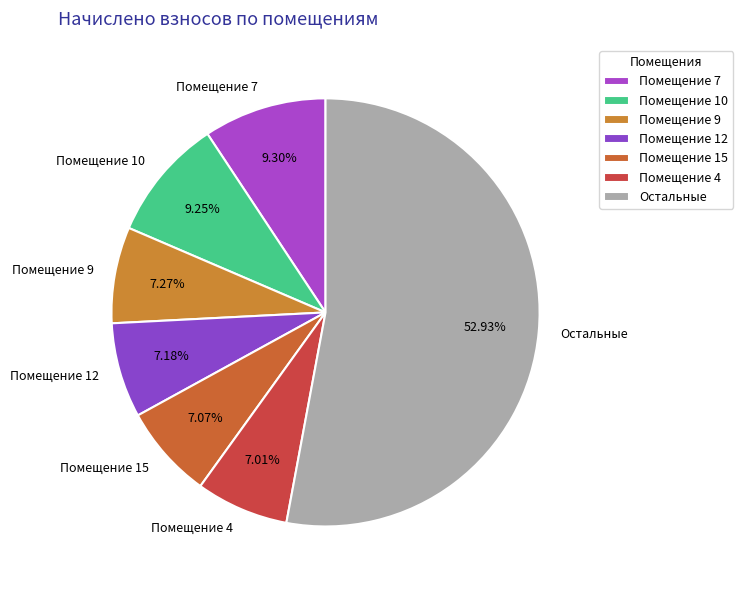

Is the sum of Остальные and Помещение 10 greater than half?

Yes